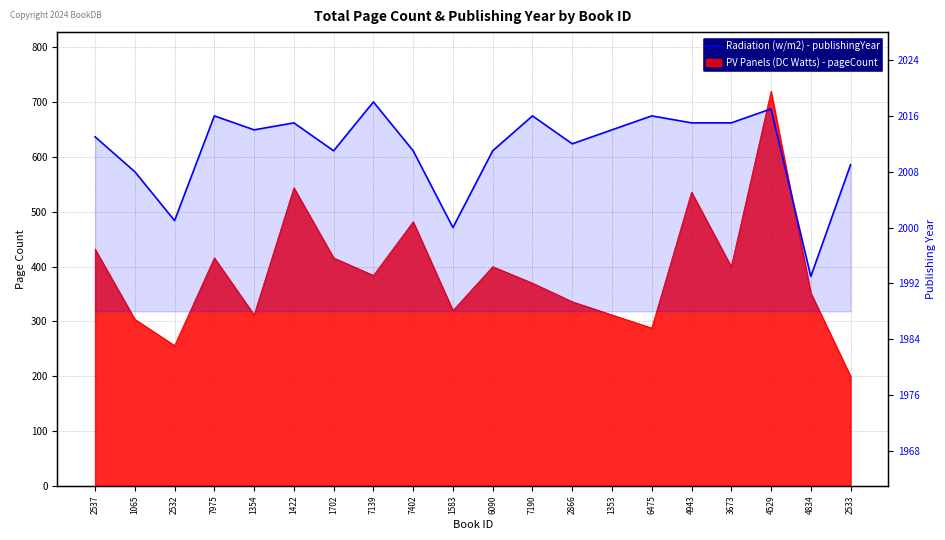

At which label is the value closest to 2005?

1065